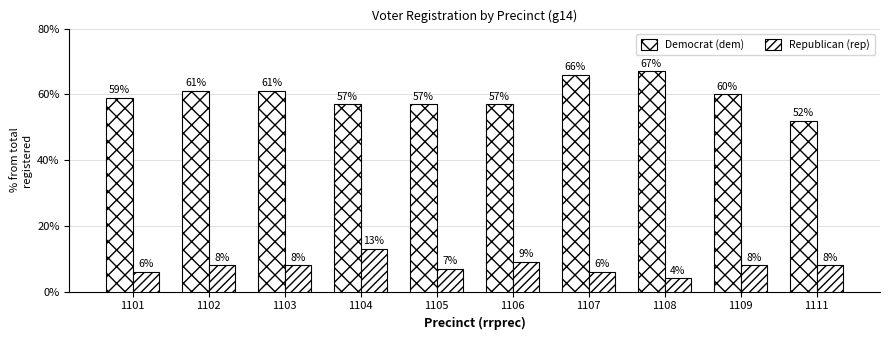

How many series are shown in this chart?

2